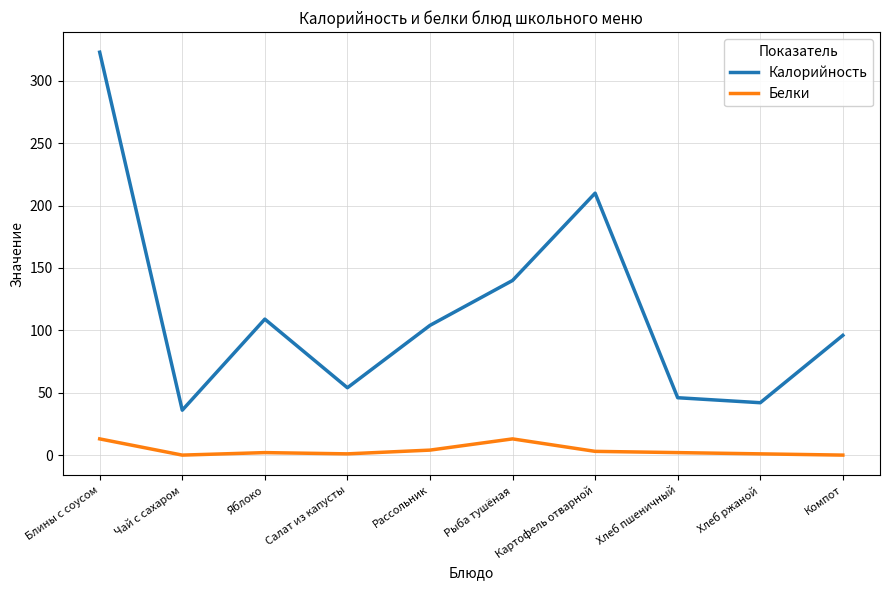

Does the chart have visible grid lines?

Yes